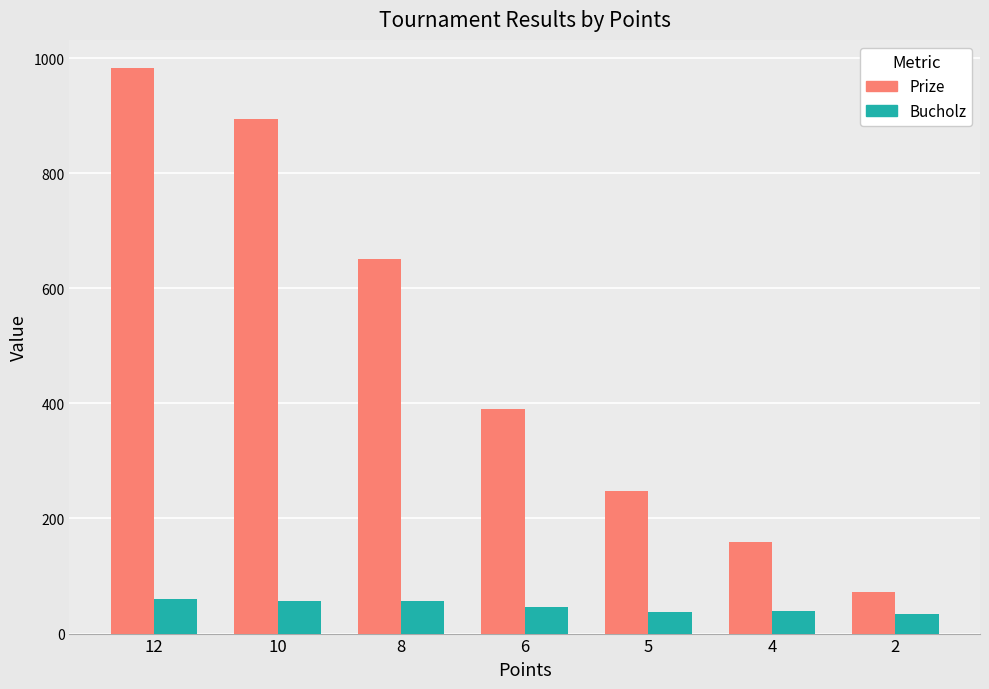

How many distinct data groups are displayed?

2